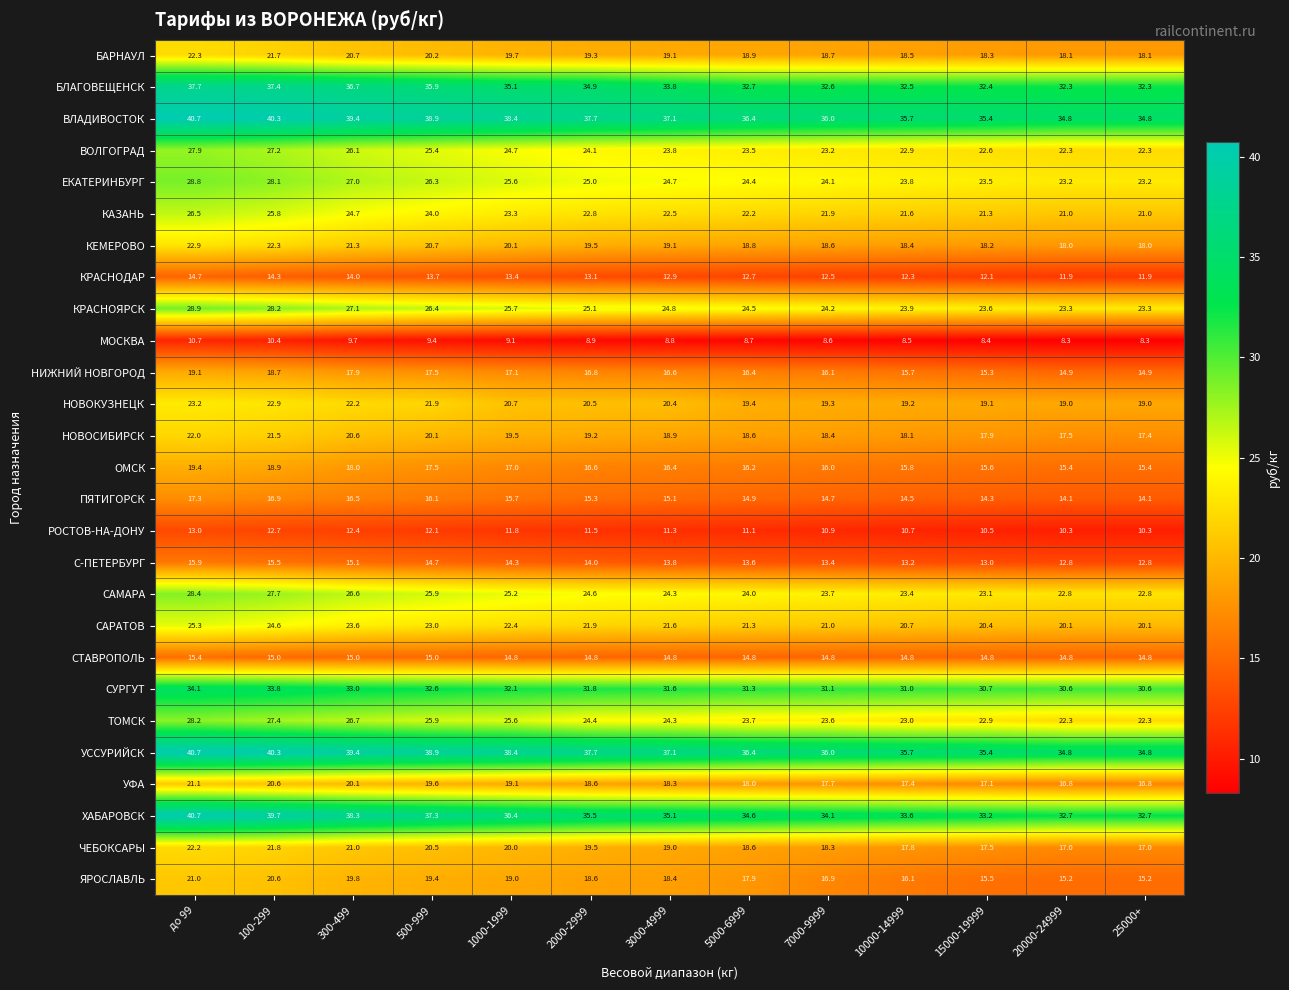

True or false: НИЖНИЙ НОВГОРОД has a value of 16.4 at 5000-6999.

True